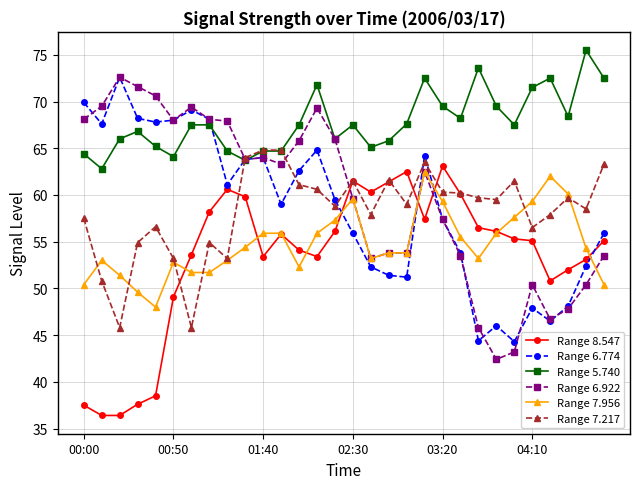

True or false: Range 7.217 has more than 0 interior local peaks.

True